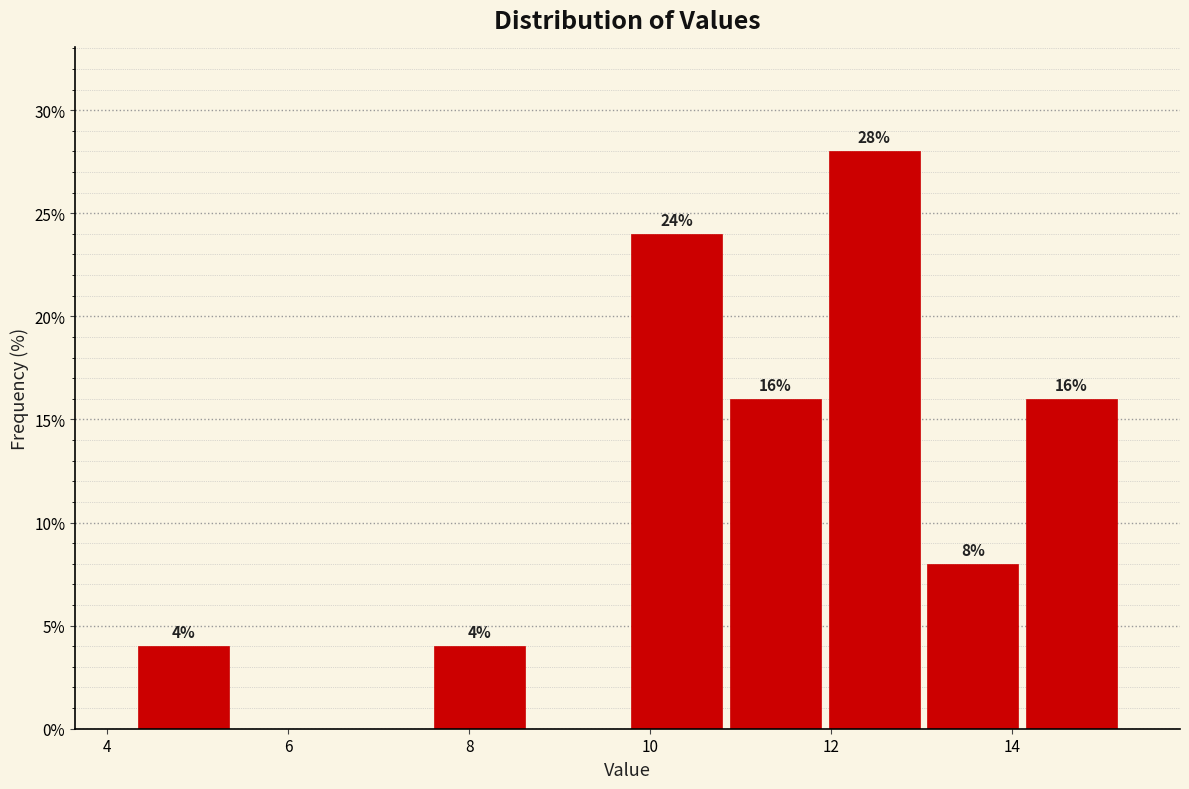

Which range on the x-axis has the tallest bar?

12.0 to 13.0